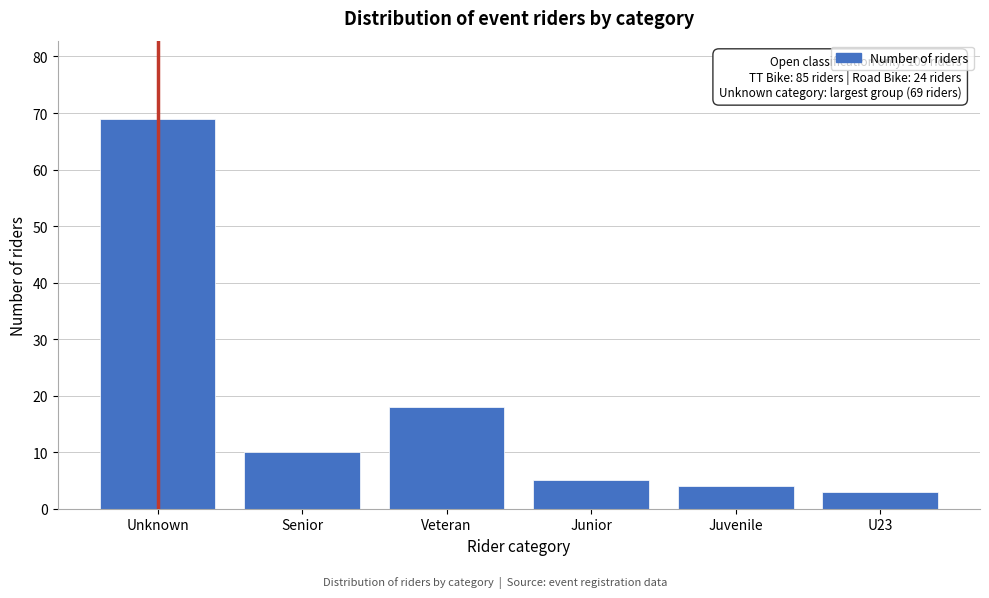

Reading left to right, what are all the values shown in this chart?

Unknown=69	Senior=10	Veteran=18	Junior=5	Juvenile=4	U23=3